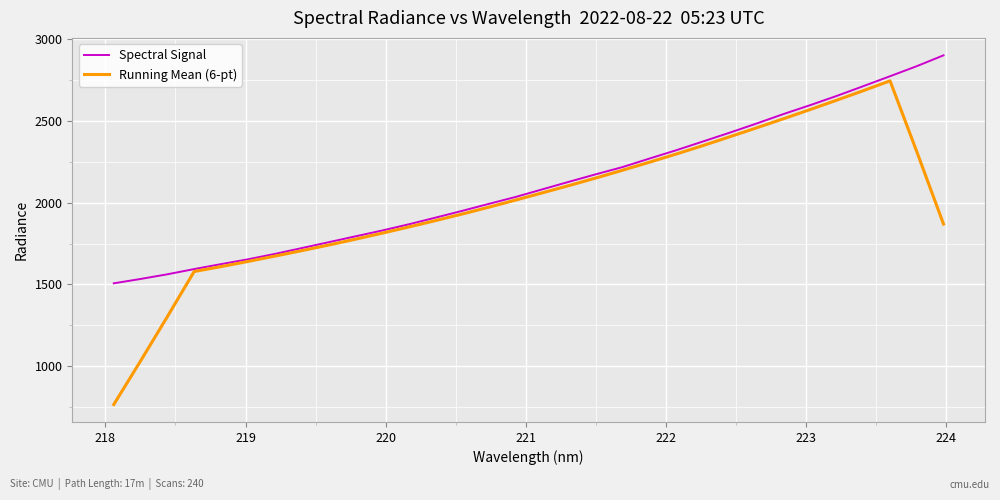

Which series has the largest total across all categories?

Spectral Signal